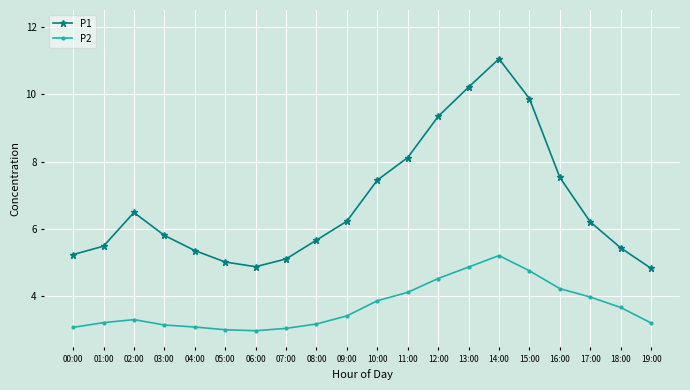

What are all the series names shown in the legend?

P1, P2